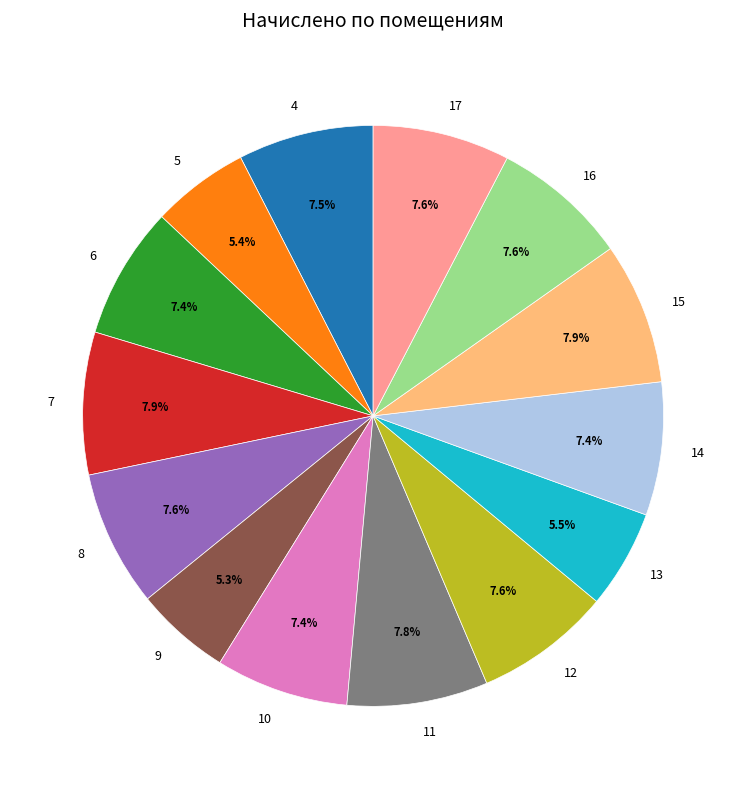

Is there a majority slice in this chart?

No